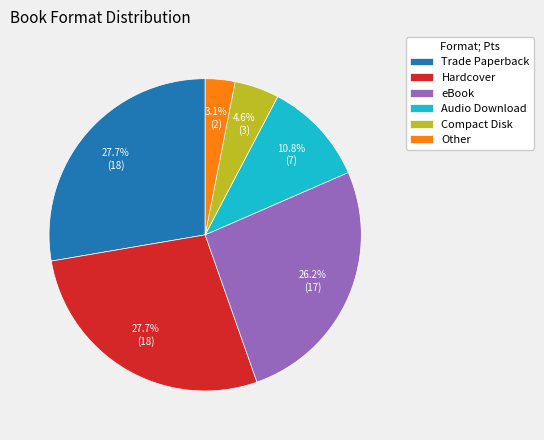

How much of the chart is everything except Compact Disk?

95.4%